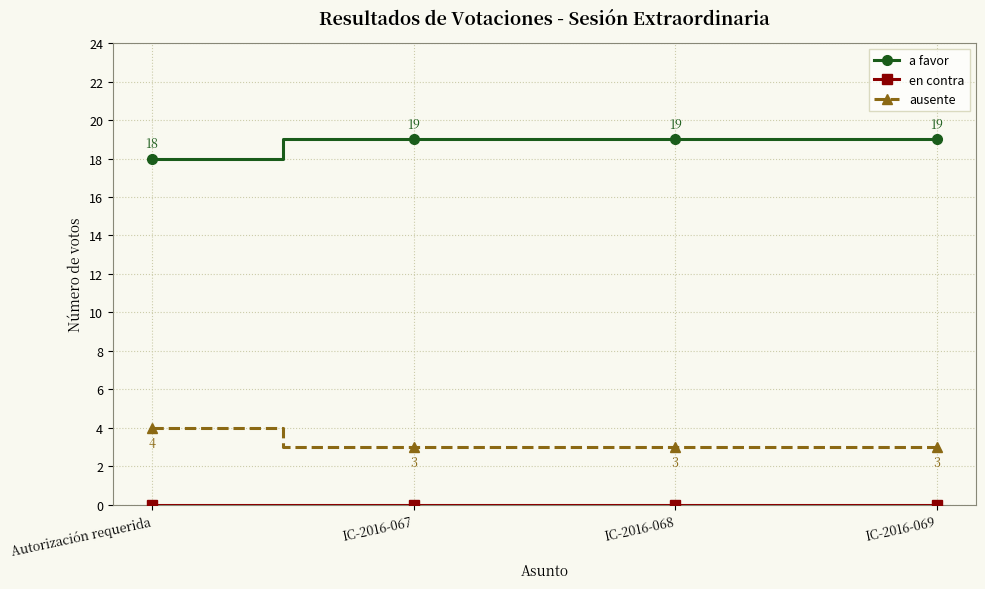

The value of a favor at IC-2016-068 is 19. True or false?

True